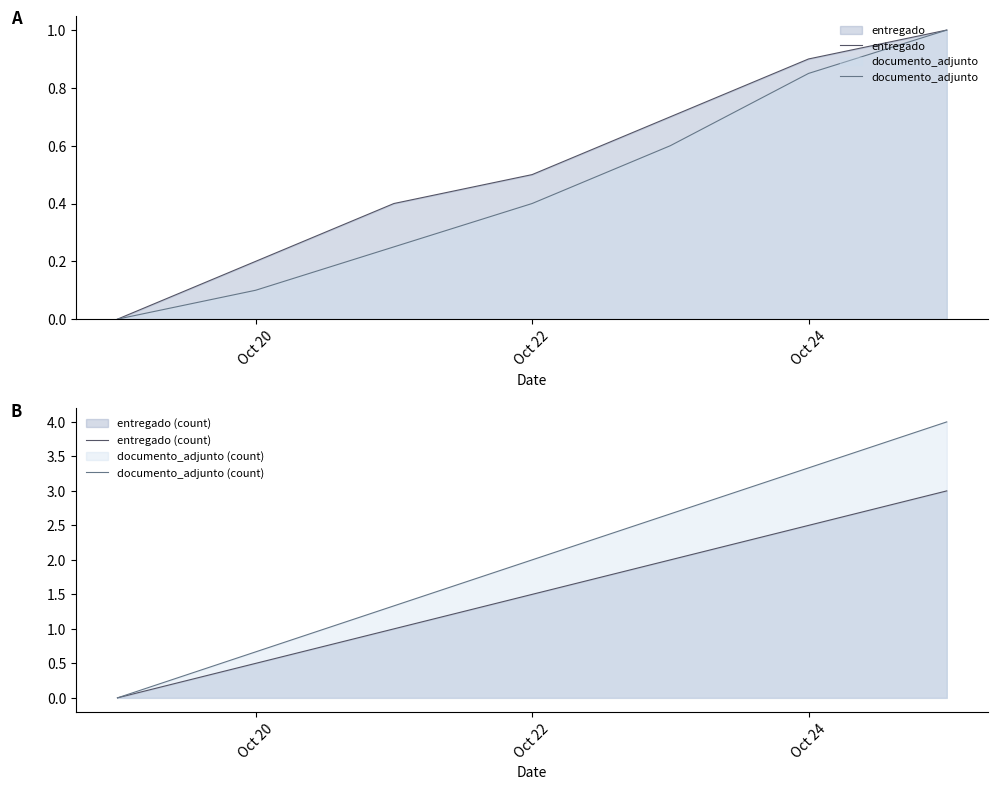

The entregado (count) series shows 2.1 at Oct 20. True or false?

False